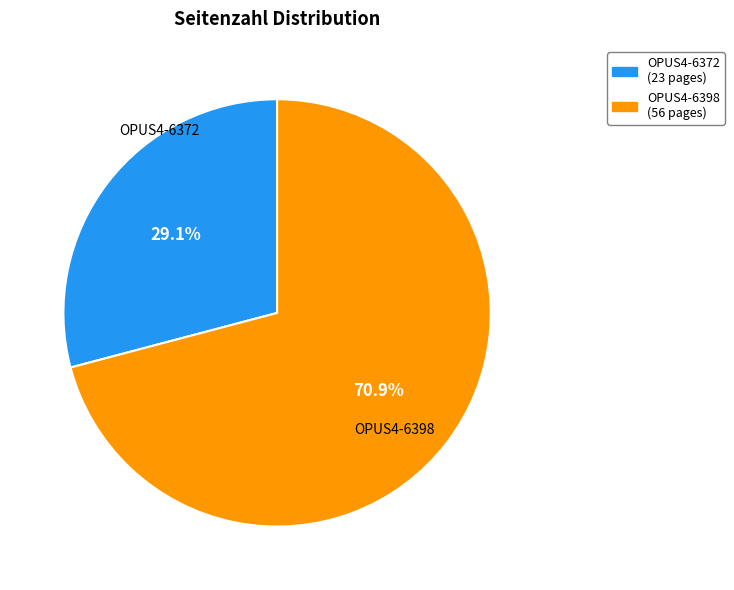

To the nearest percent, what is the difference between the OPUS4-6372 and OPUS4-6398 slice percentages?

42%